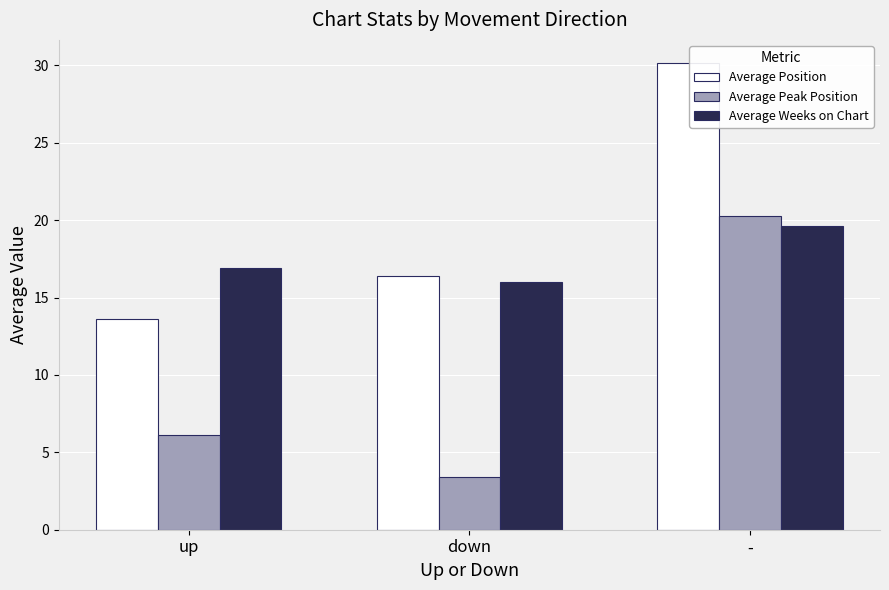

Which category has the highest value in the Average Weeks on Chart series?

-